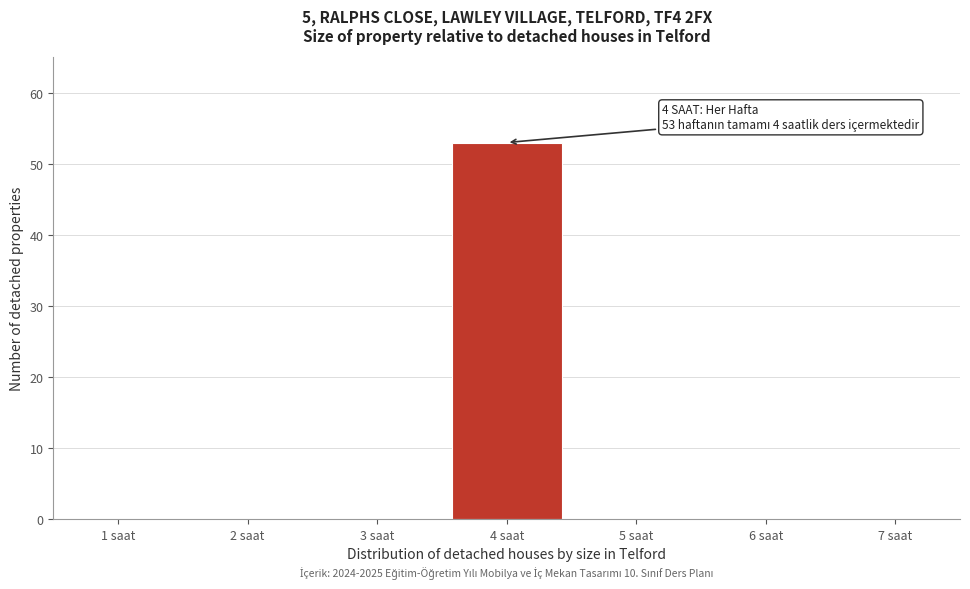

Reading right to left, what are all the values shown in this chart?

7 saat=0	6 saat=0	5 saat=0	4 saat=53	3 saat=0	2 saat=0	1 saat=0